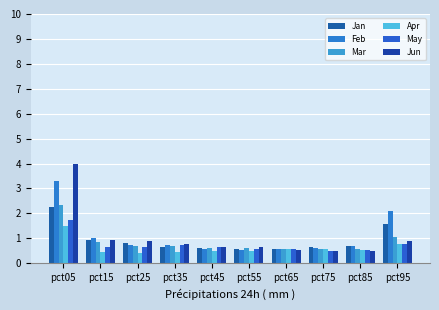

At which label does Apr reach its minimum?

pct25